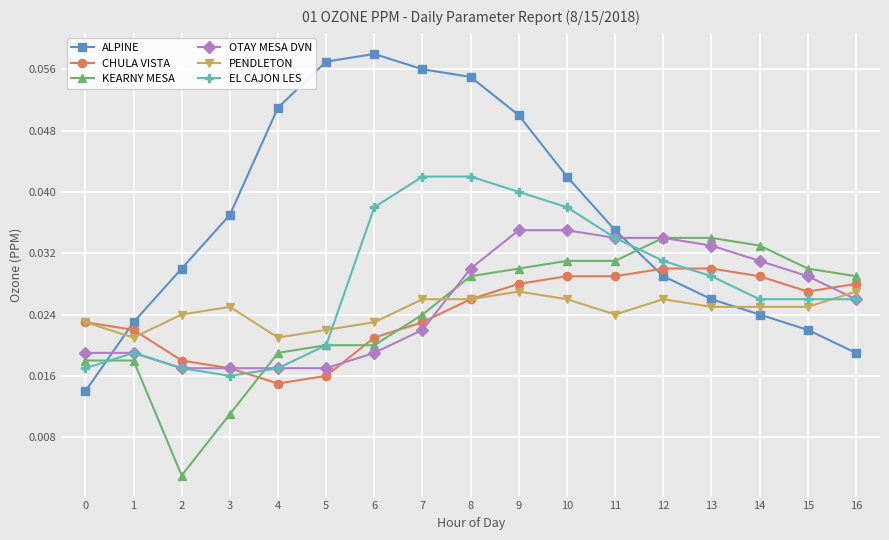

How many times do KEARNY MESA and CHULA VISTA cross each other?

3